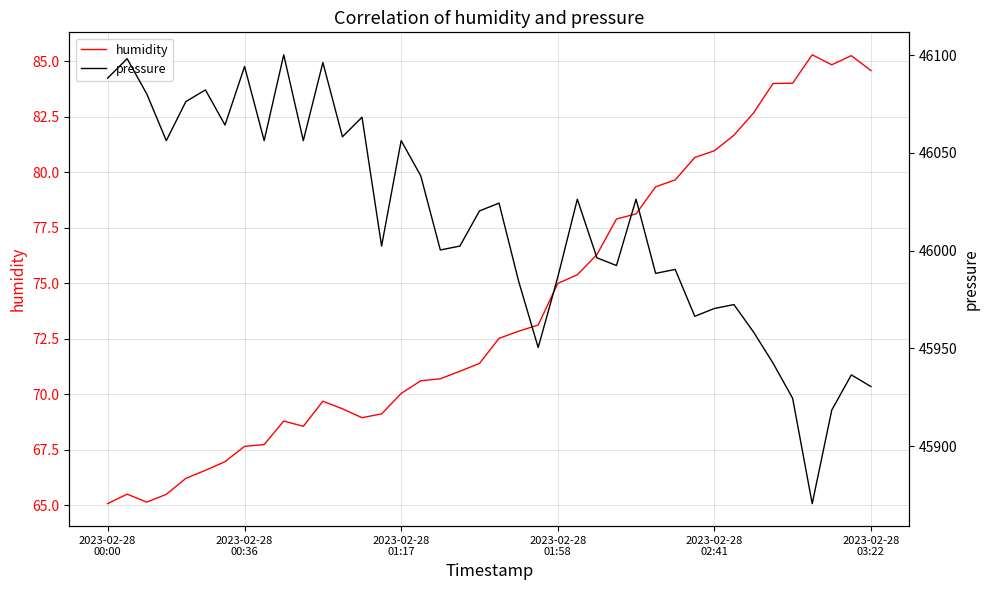

Rank the series at 25 from lowest to highest value.

humidity, pressure